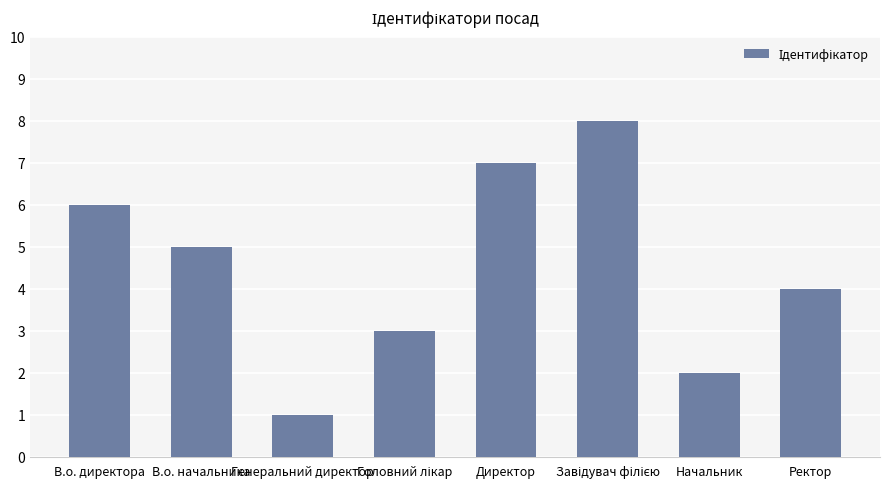

What is the difference between the second highest and second lowest values?

5